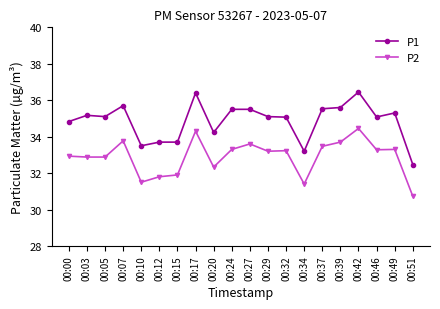

At which label does P1 first exceed 35?

00:03